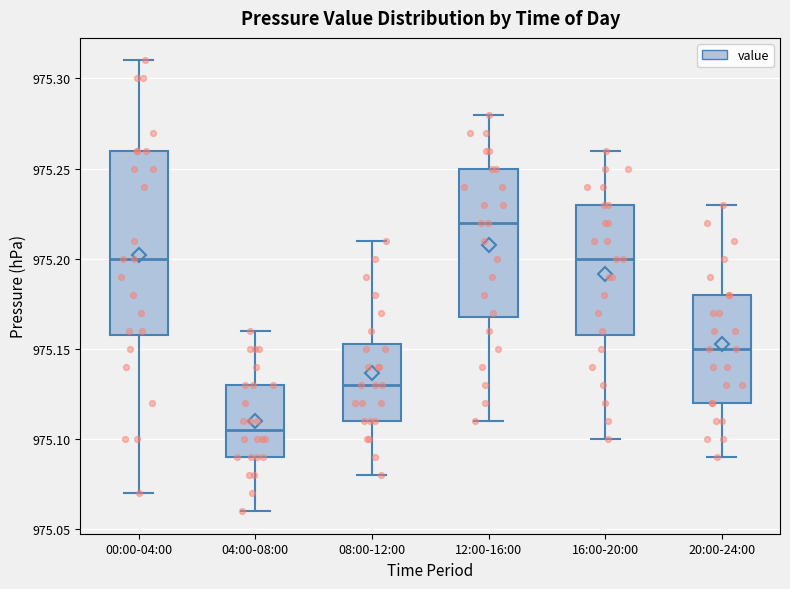

Reading left to right, read every box against the y-axis: the position of its median line, the range the box covers, and the ends of its whiskers. The values are not printed on the chart, so give them approximately, as read against the axis.

00:00-04:00: median 975.200, box 975.160 to 975.260, whiskers 975.070 to 975.310
04:00-08:00: median 975.105, box 975.090 to 975.130, whiskers 975.060 to 975.160
08:00-12:00: median 975.130, box 975.110 to 975.155, whiskers 975.080 to 975.210
12:00-16:00: median 975.220, box 975.170 to 975.250, whiskers 975.110 to 975.280
16:00-20:00: median 975.200, box 975.160 to 975.230, whiskers 975.100 to 975.260
20:00-24:00: median 975.150, box 975.120 to 975.180, whiskers 975.090 to 975.230